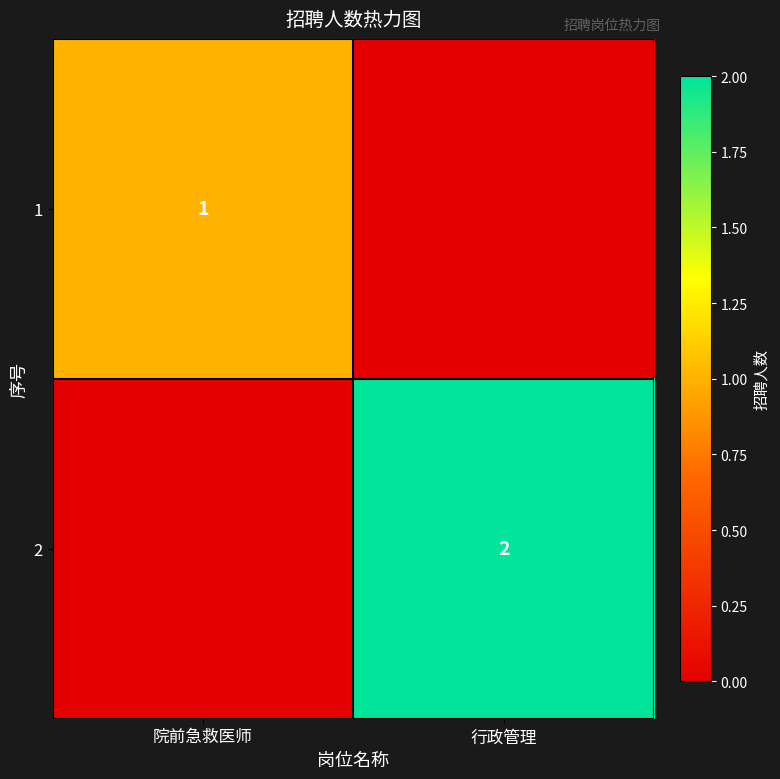

How many series are shown in this chart?

2